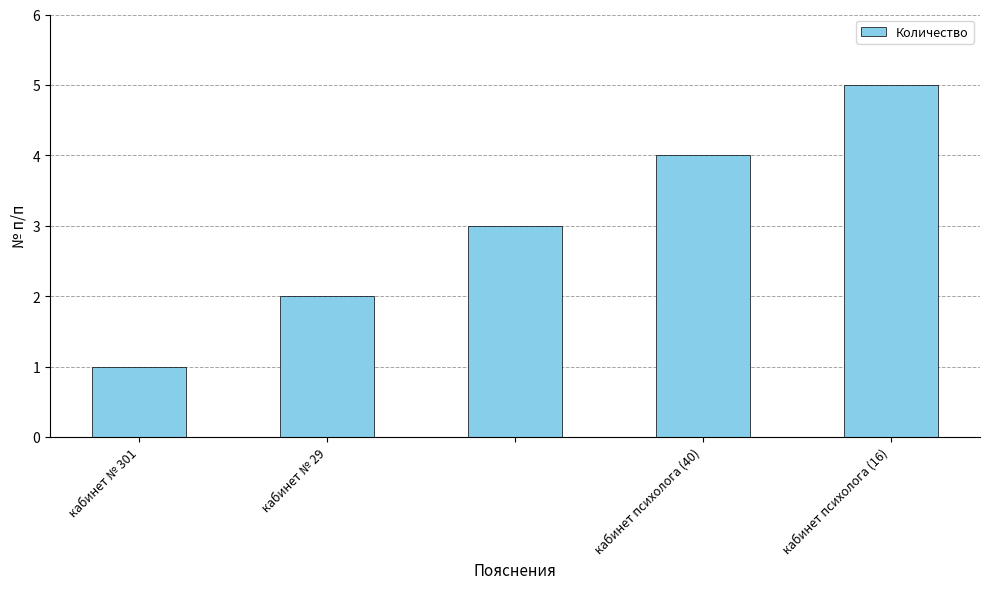

What is the greatest value displayed?

5